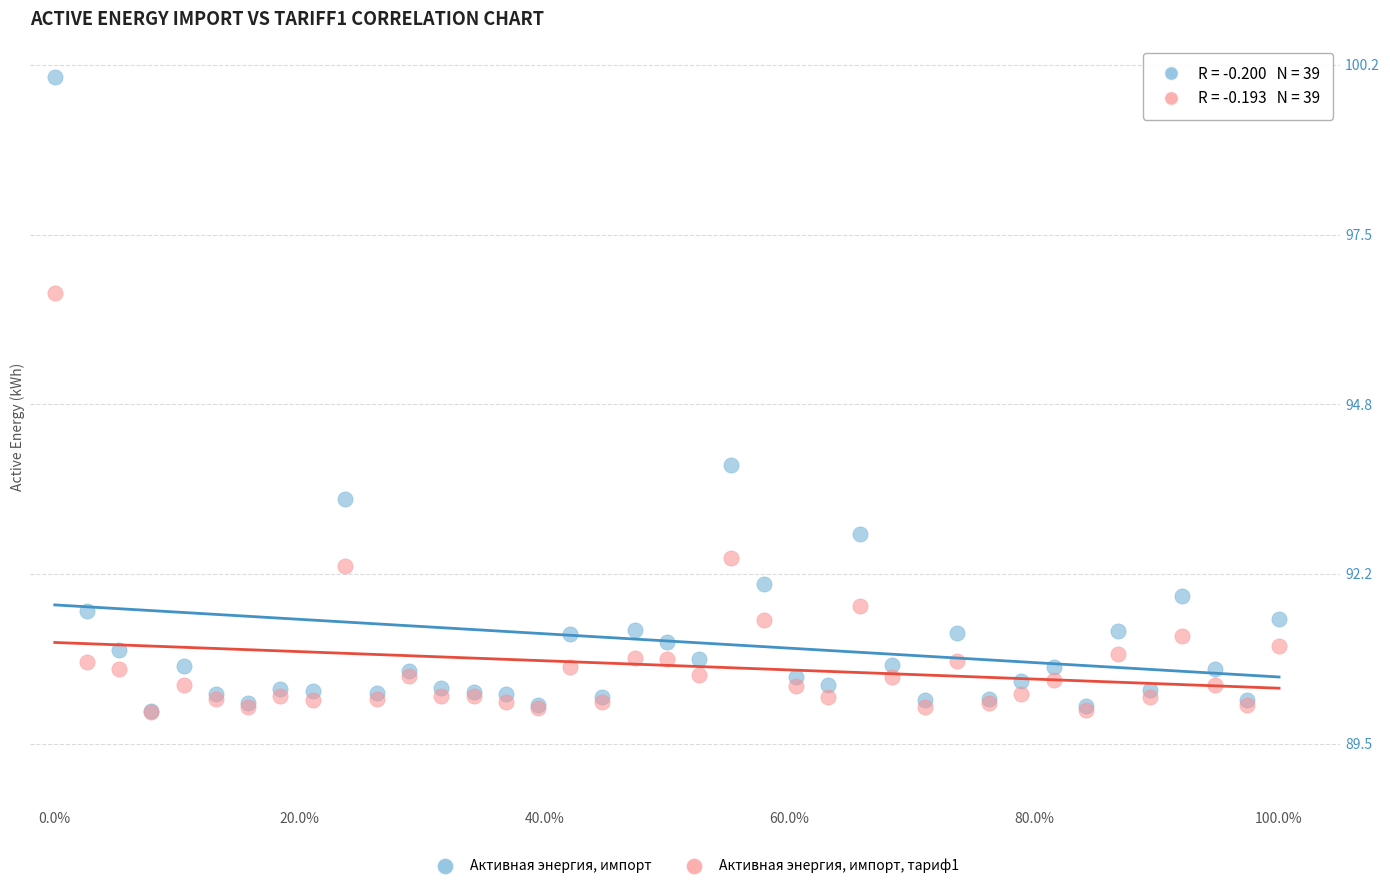

Which series has the widest spread of Y values?

Активная энергия, импорт